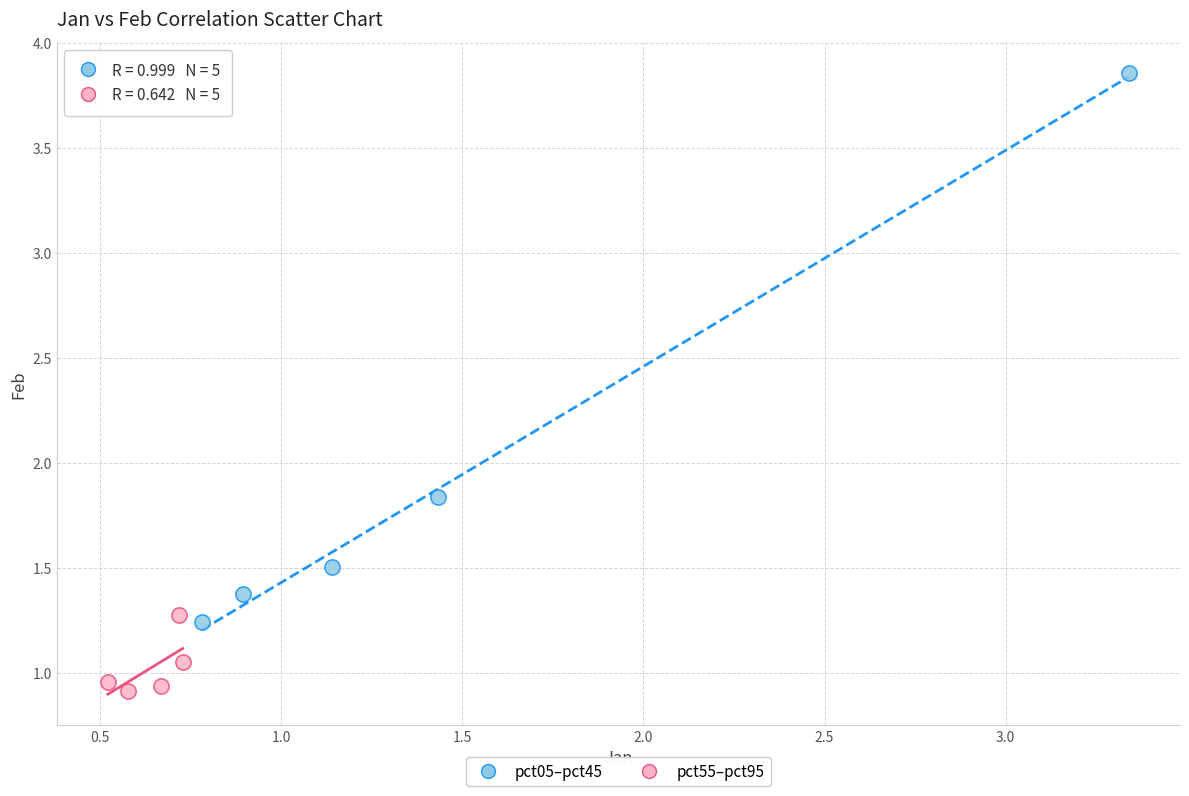

What are all the series names shown in the legend?

pct05–pct45, pct55–pct95